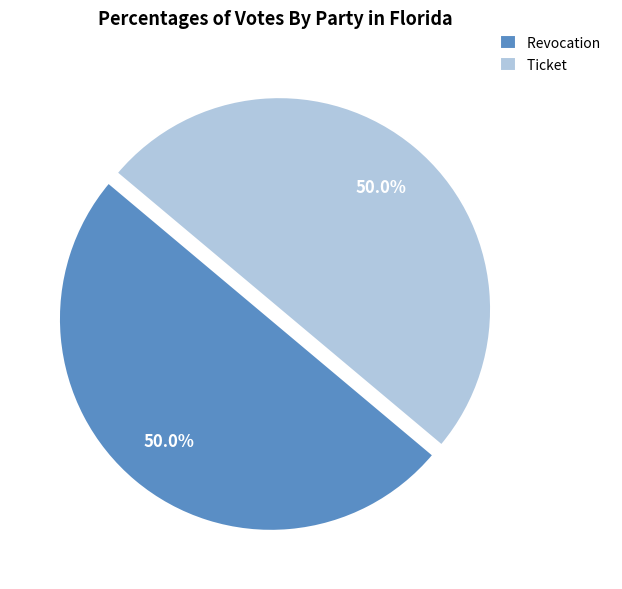

What is the ratio of the value at Ticket to the value at Revocation?

1.0